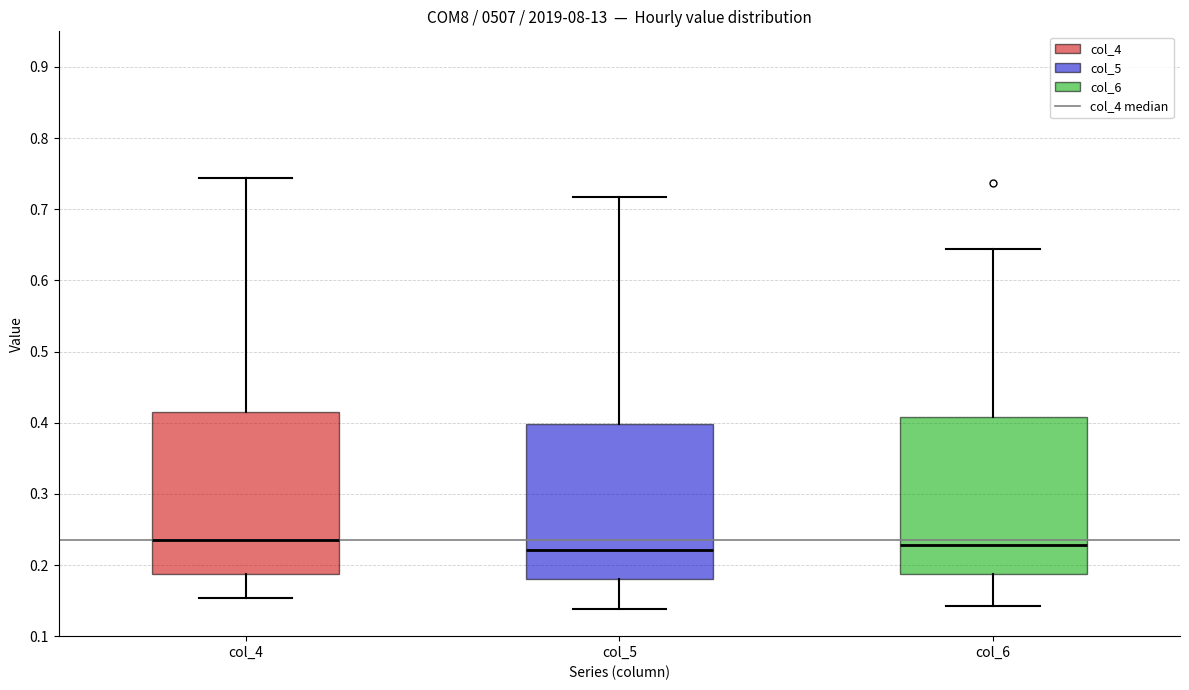

Where is the lower edge of the box for col_6 on the y-axis? The values are not printed on the chart, so give them approximately, as read against the axis.

0.19